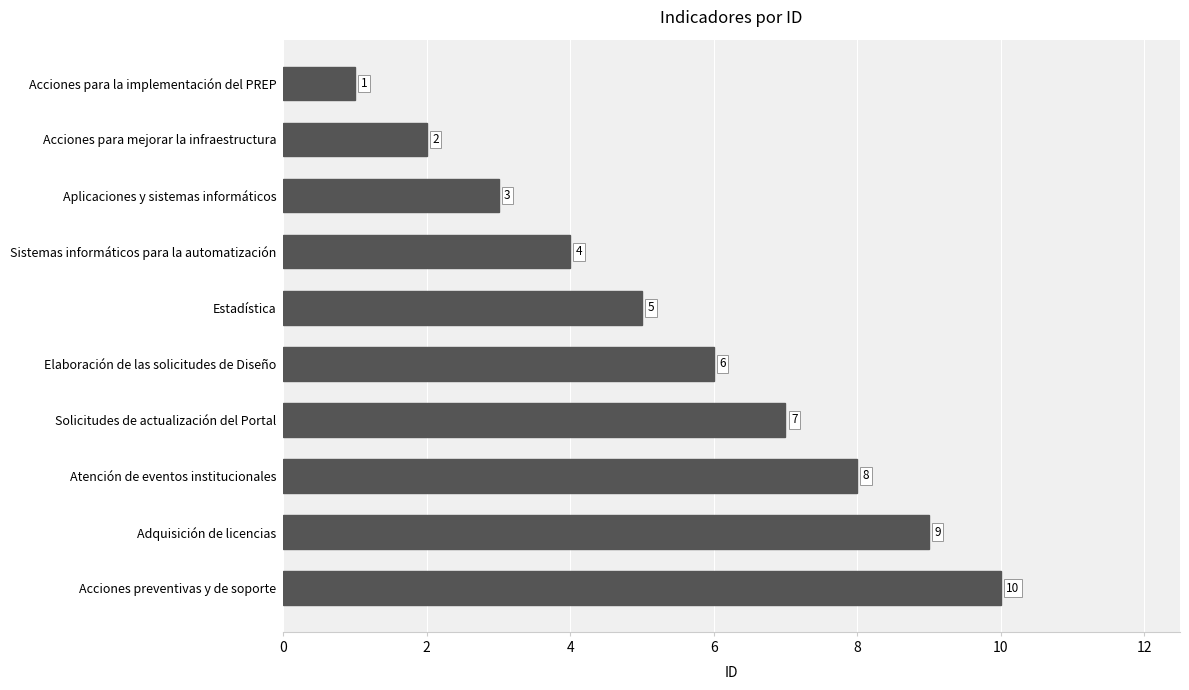

List the labels in order of value, smallest first.

Acciones para la implementación del PREP, Acciones para mejorar la infraestructura, Aplicaciones y sistemas informáticos, Sistemas informáticos para la automatización, Estadística, Elaboración de las solicitudes de Diseño, Solicitudes de actualización del Portal, Atención de eventos institucionales, Adquisición de licencias, Acciones preventivas y de soporte